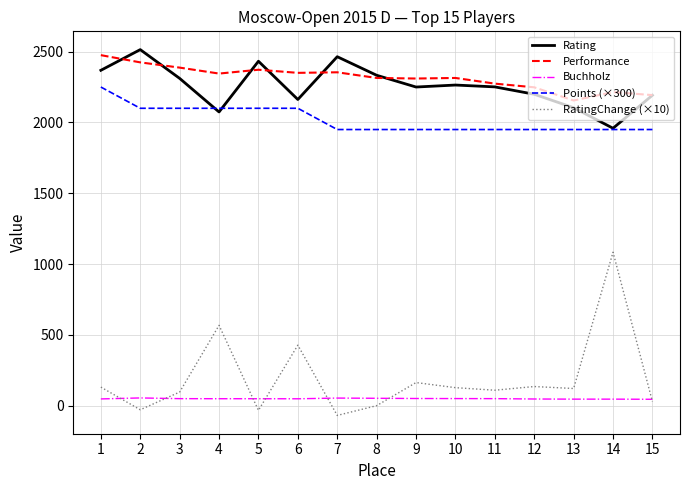

How many series are shown in this chart?

5